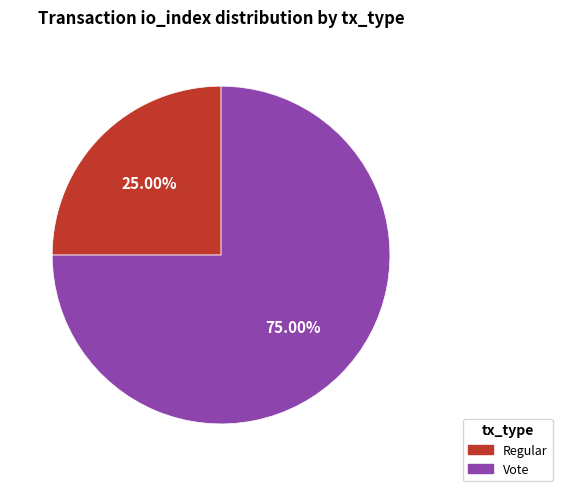

Count the number of slices in the pie.

2